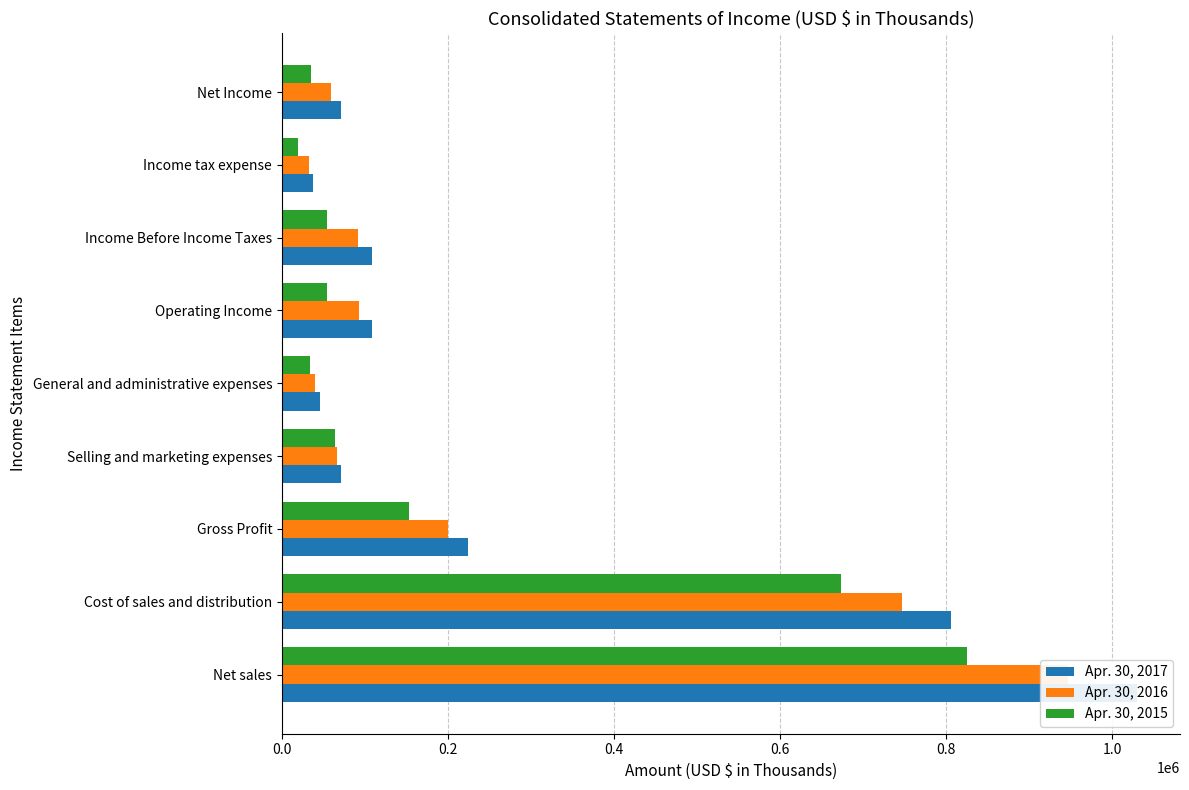

Reading left to right, list all the values displayed in this chart.

Apr. 30, 2017: 1030248	805612	224636	70979	45419	108238	108925	37726	71199
Apr. 30, 2016: 947045	747351	199694	66489	40045	93160	91786	33063	58723
Apr. 30, 2015: 825465	672933	152532	64304	33773	54695	54387	18888	35499